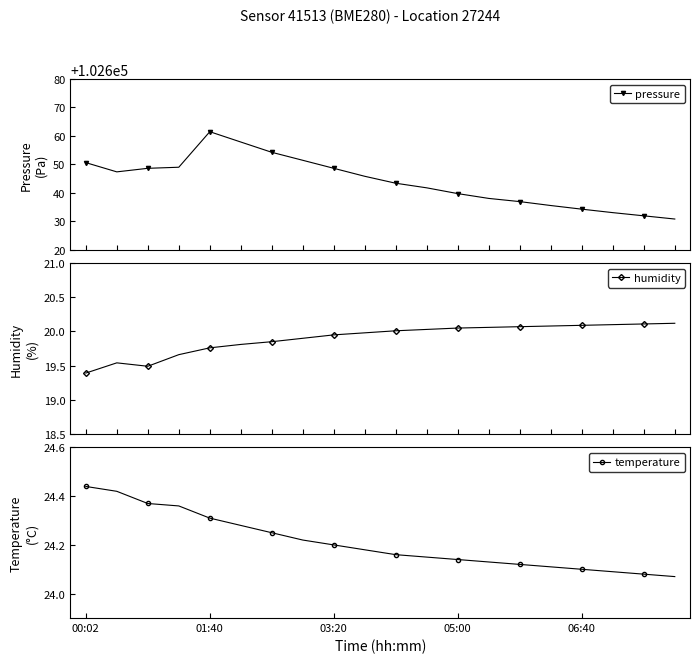

True or false: pressure has more than 0 points higher than both neighbors.

True